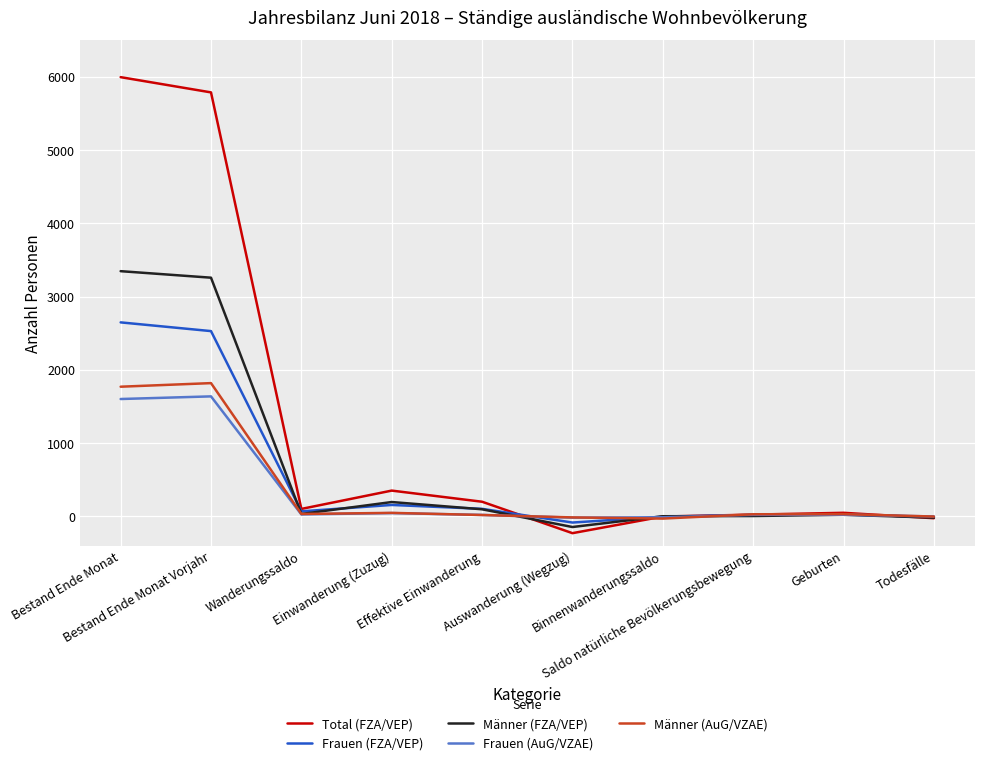

Does the chart display data point markers on the line(s)?

No